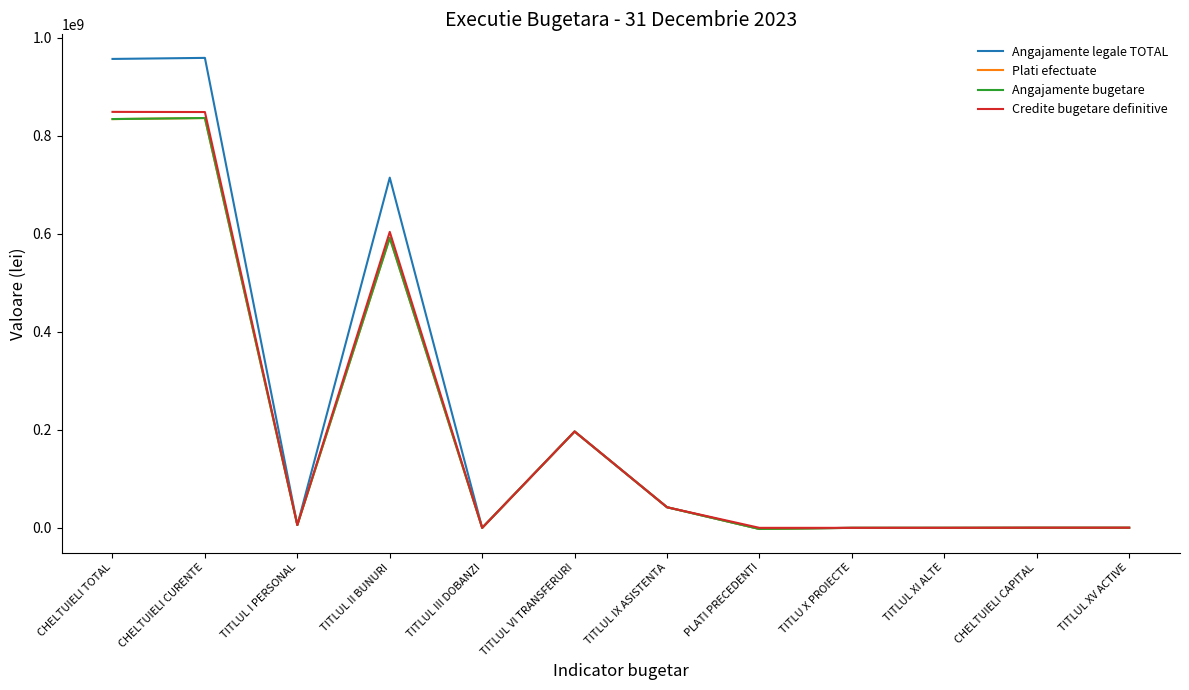

Is the value of Credite bugetare definitive at TITLUL I PERSONAL greater than the value of Angajamente bugetare at TITLUL II BUNURI?

No